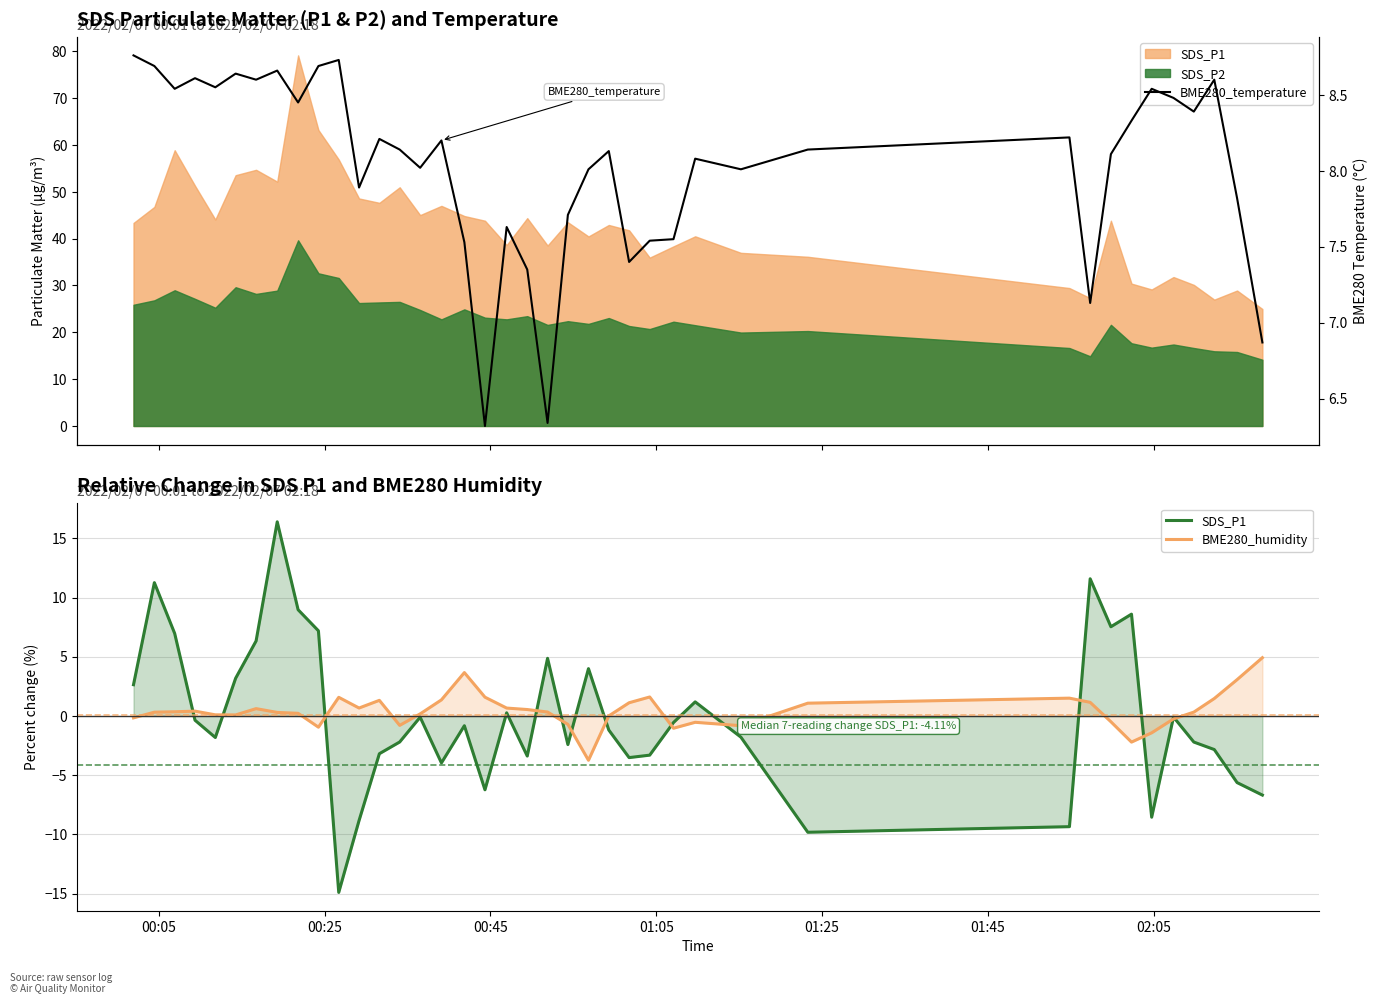

List the series in order of their peak value, highest first.

SDS_P1, BME280_temperature, BME280_humidity